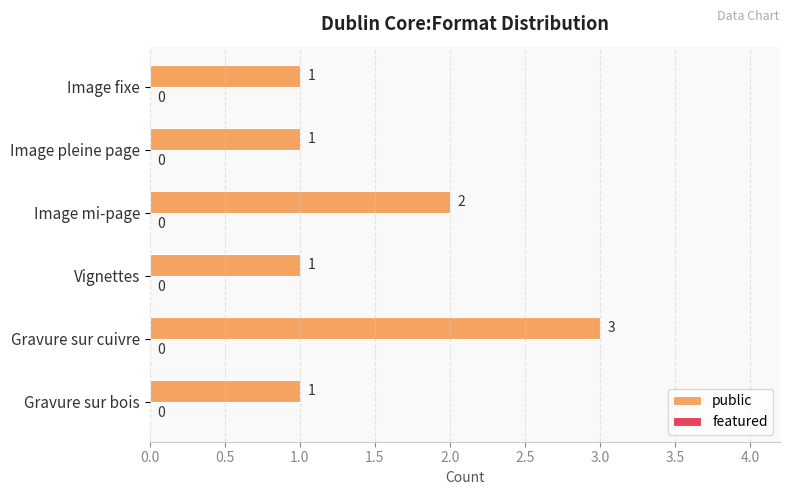

What is the ratio of the value at Gravure sur cuivre to the value at Image mi-page?

1.5